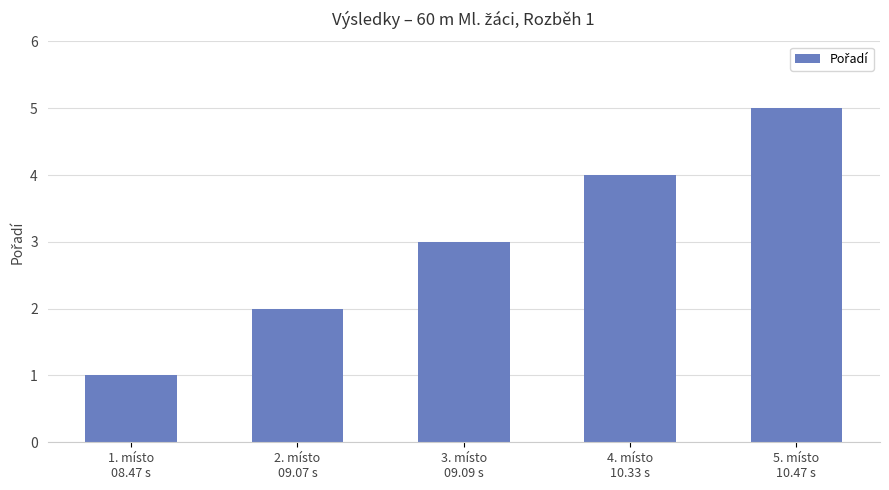

List the labels in order of value, largest first.

5. místo
10.47 s, 4. místo
10.33 s, 3. místo
09.09 s, 2. místo
09.07 s, 1. místo
08.47 s